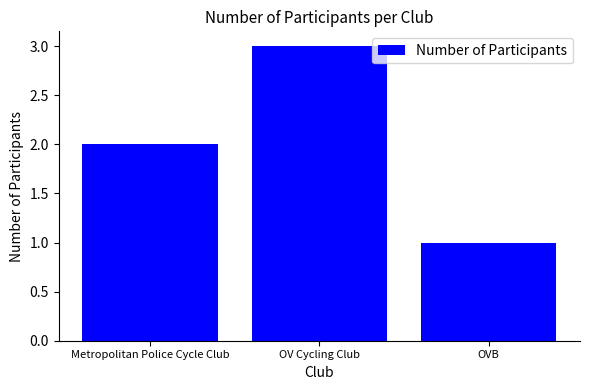

Are the bars grouped side by side (vs. stacked)?

No